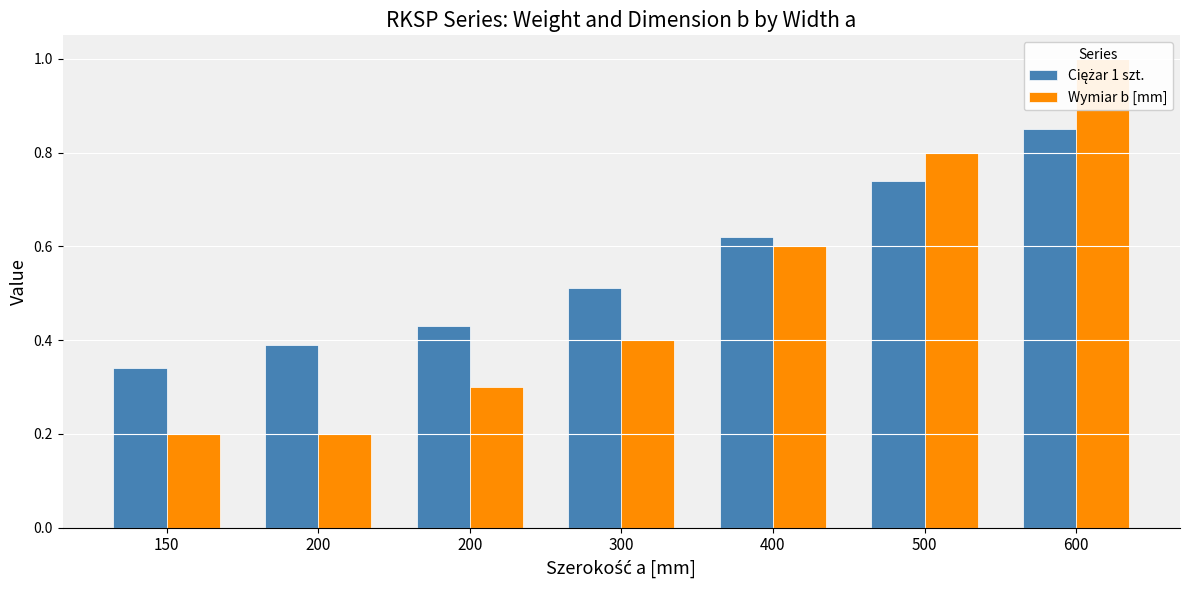

How many bars are there in total?

14